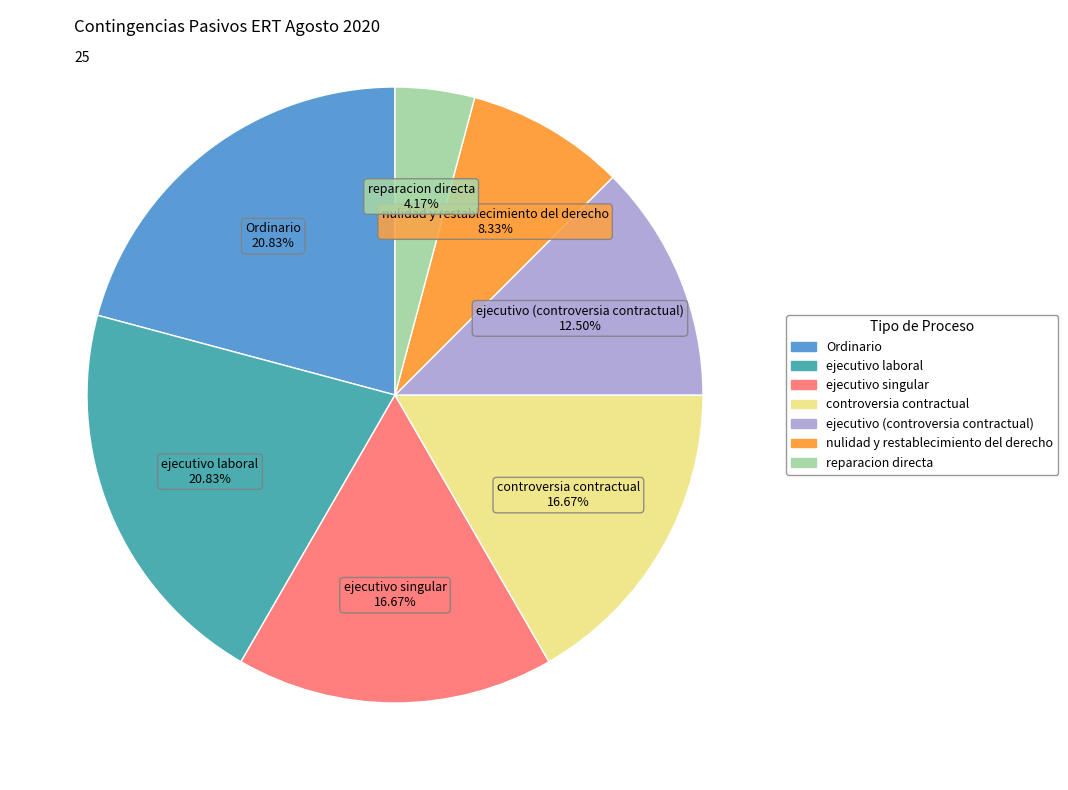

To the nearest percent, what is the combined percentage of nulidad y restablecimiento del derecho and Ordinario?

29%